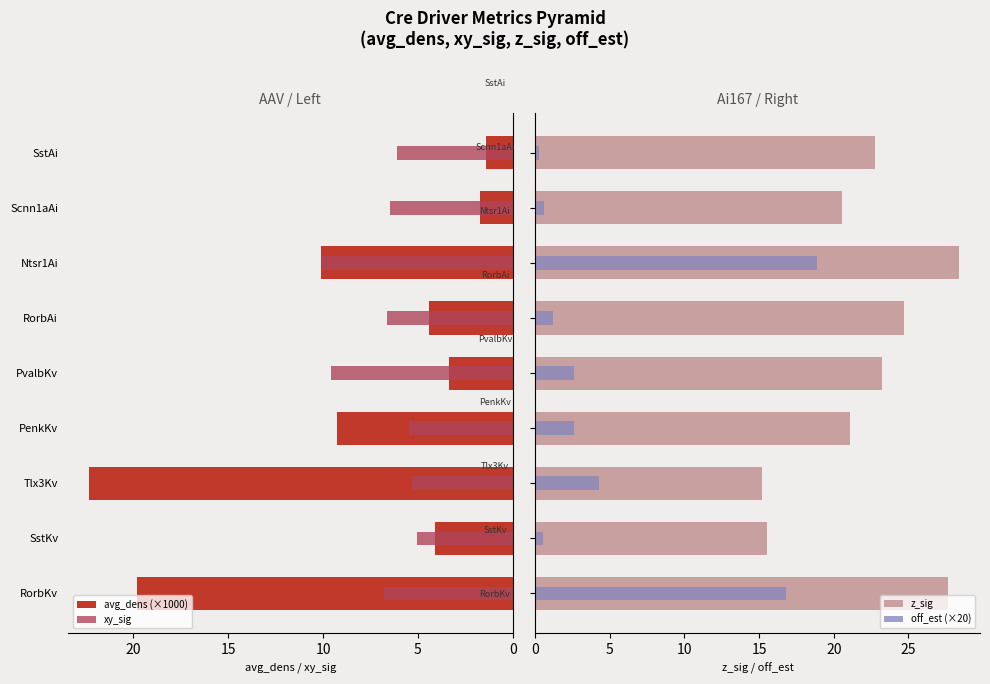

Which has a higher value, PvalbKv or SstKv?

SstKv